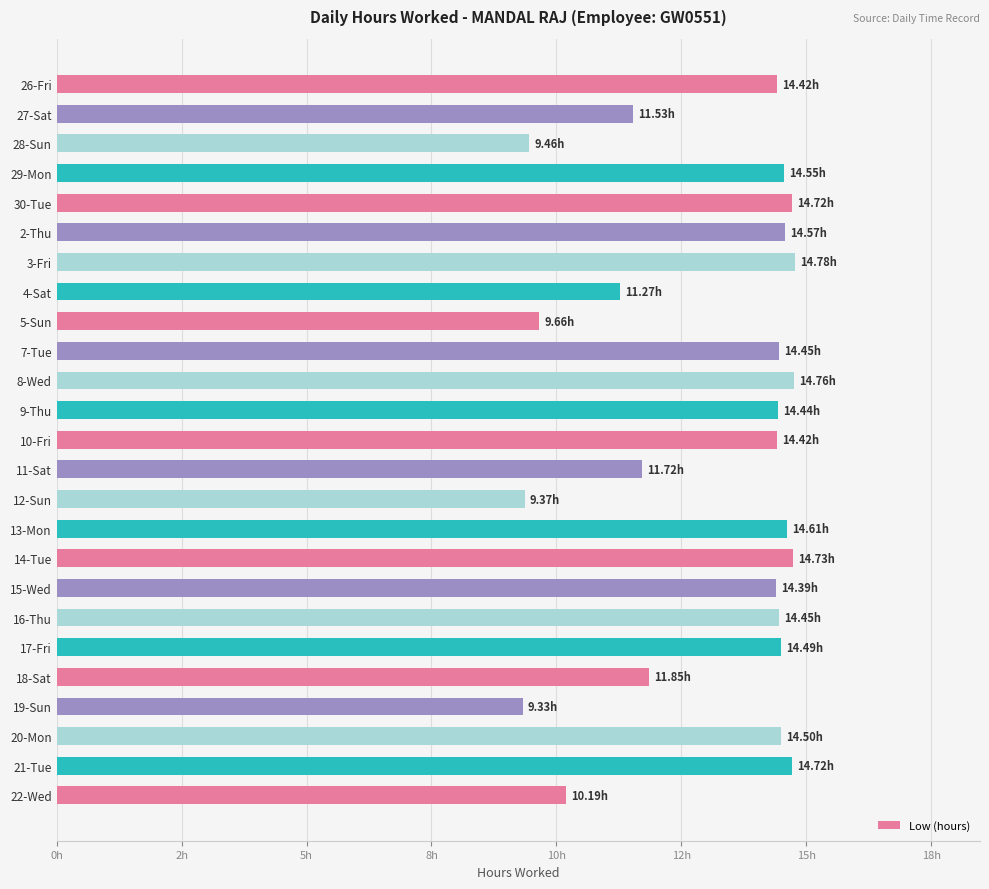

Does the chart contain any negative values?

No